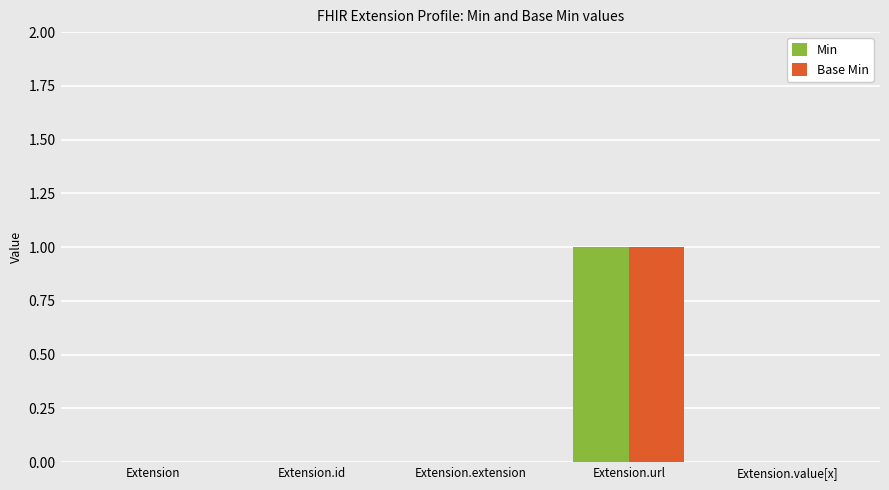

Which label corresponds to the largest value in the chart?

Extension.url